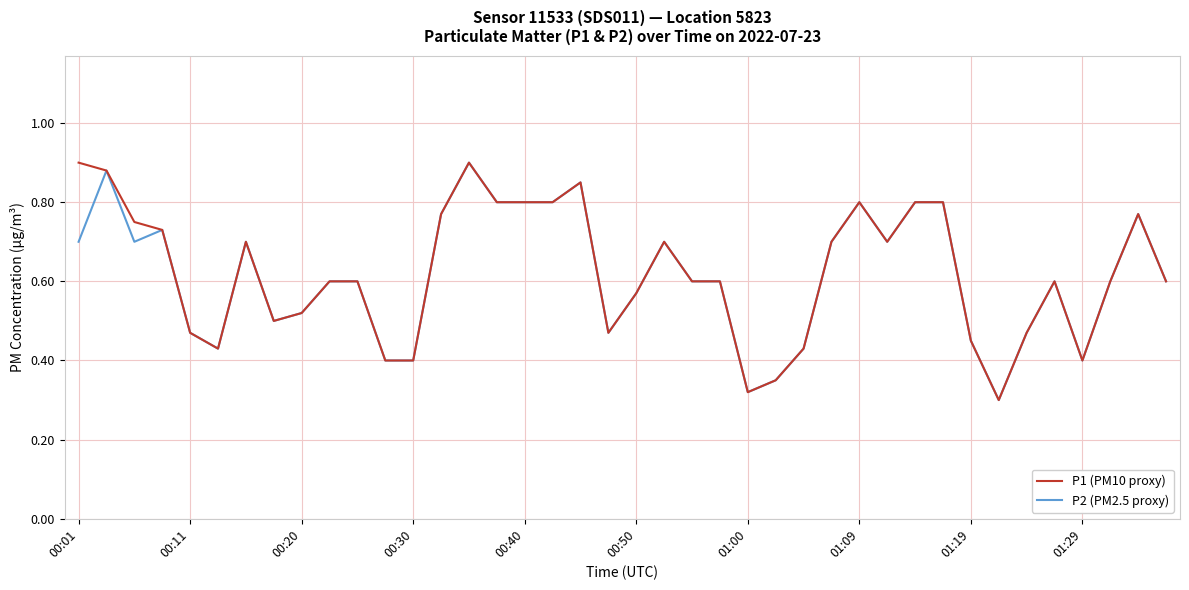

Which series has the largest total across all categories?

P1 (PM10 proxy)